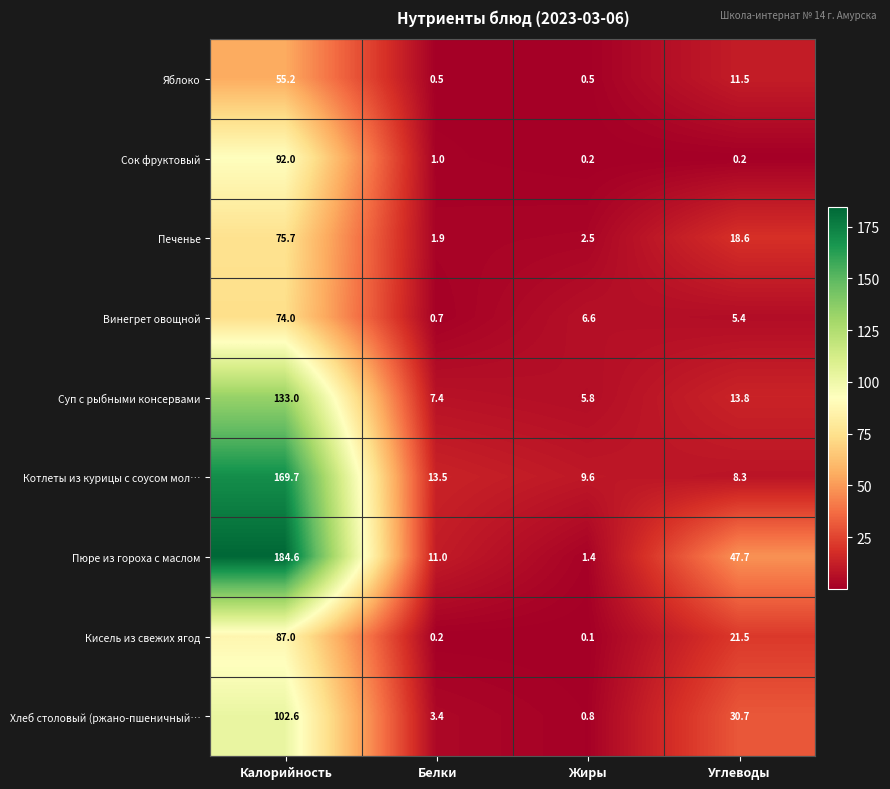

The Яблоко series shows 0.5 at Жиры. True or false?

True